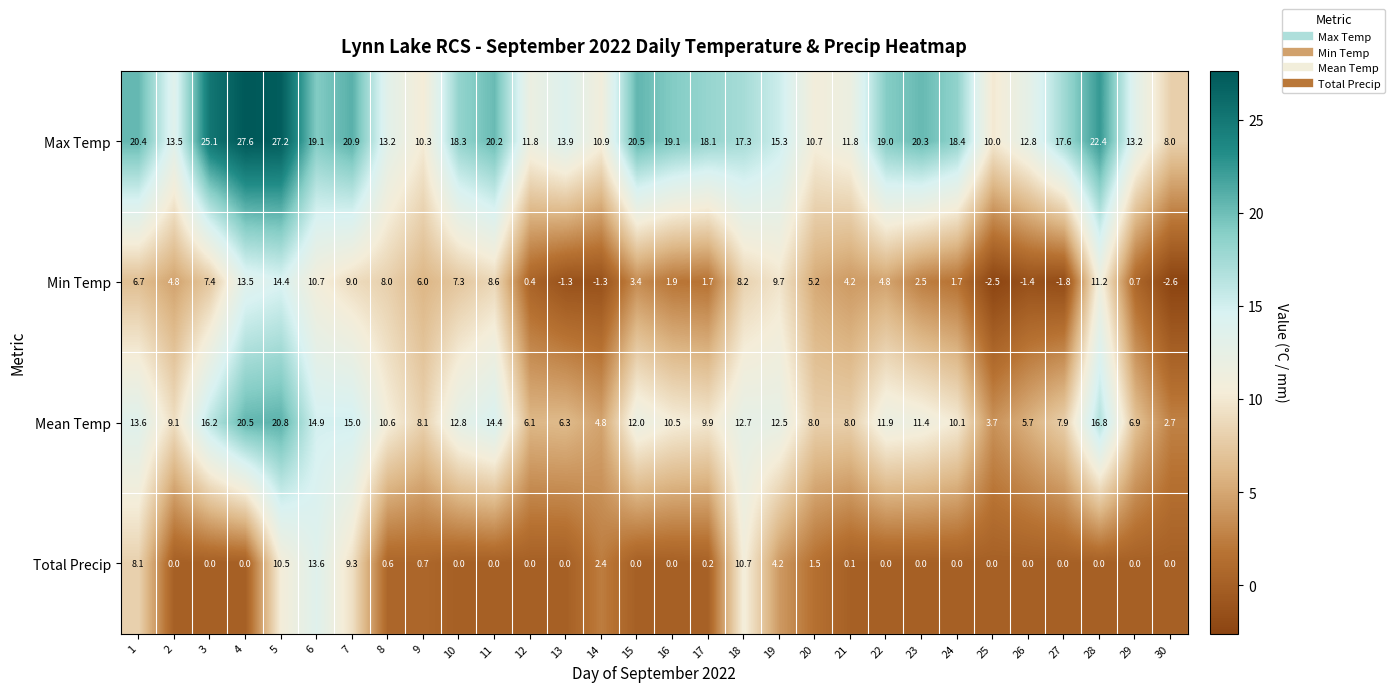

Read the Mean Temp value at 2.

9.1